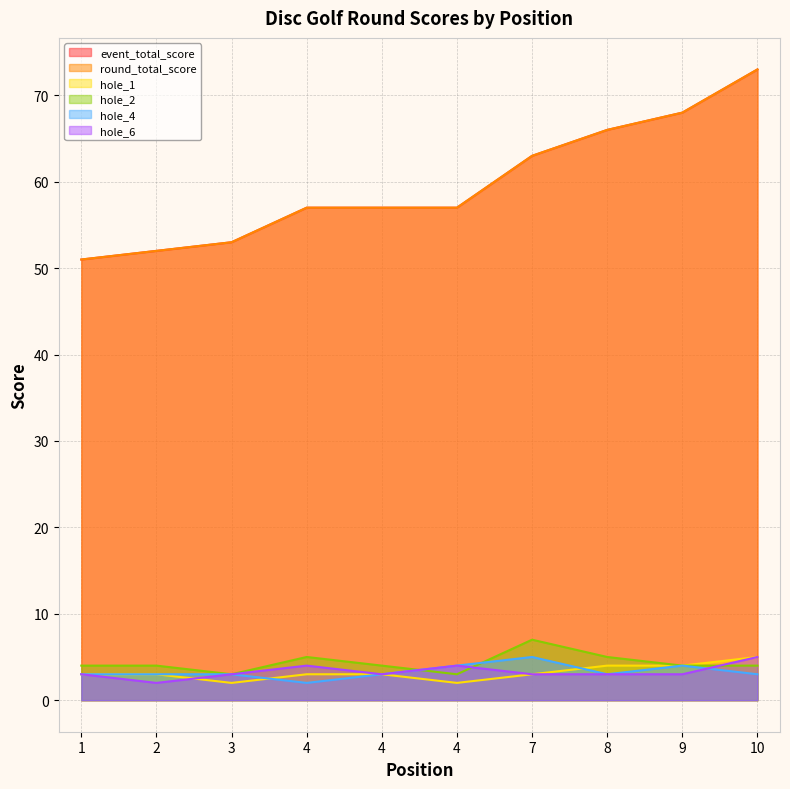

Is the value of hole_1 at 4 greater than the value of event_total_score at 7?

No